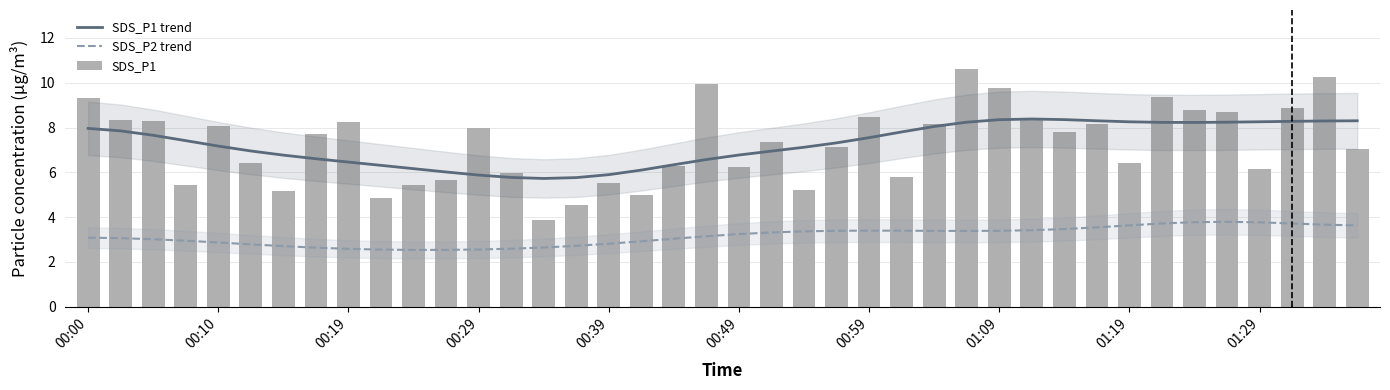

Does the chart contain stacked bars?

No